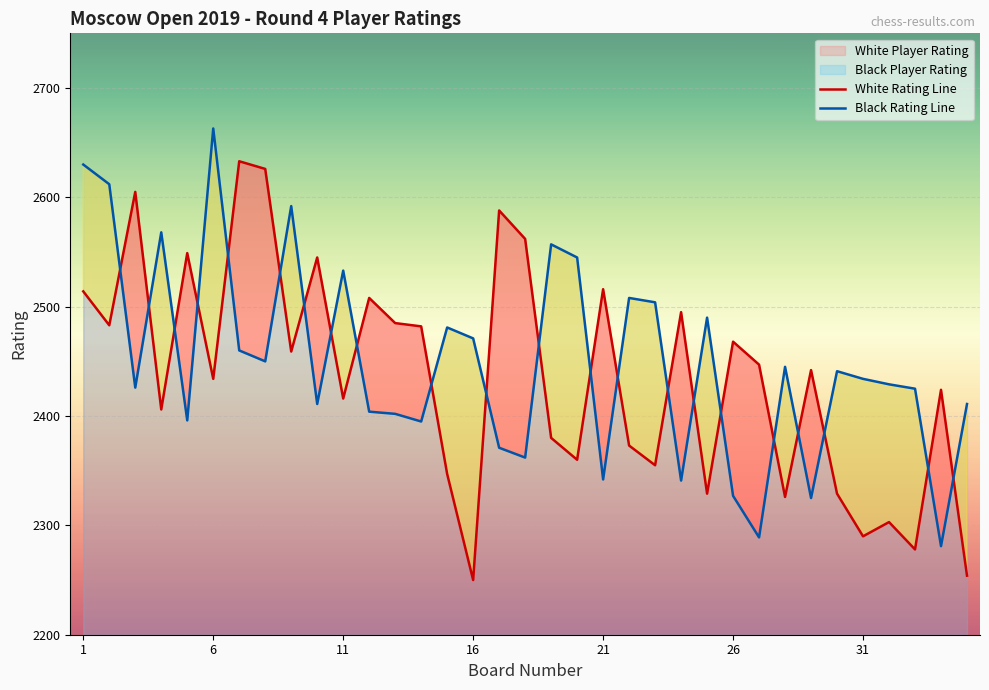

What is the difference between the Black Rating Line values at 16 and 26?

144